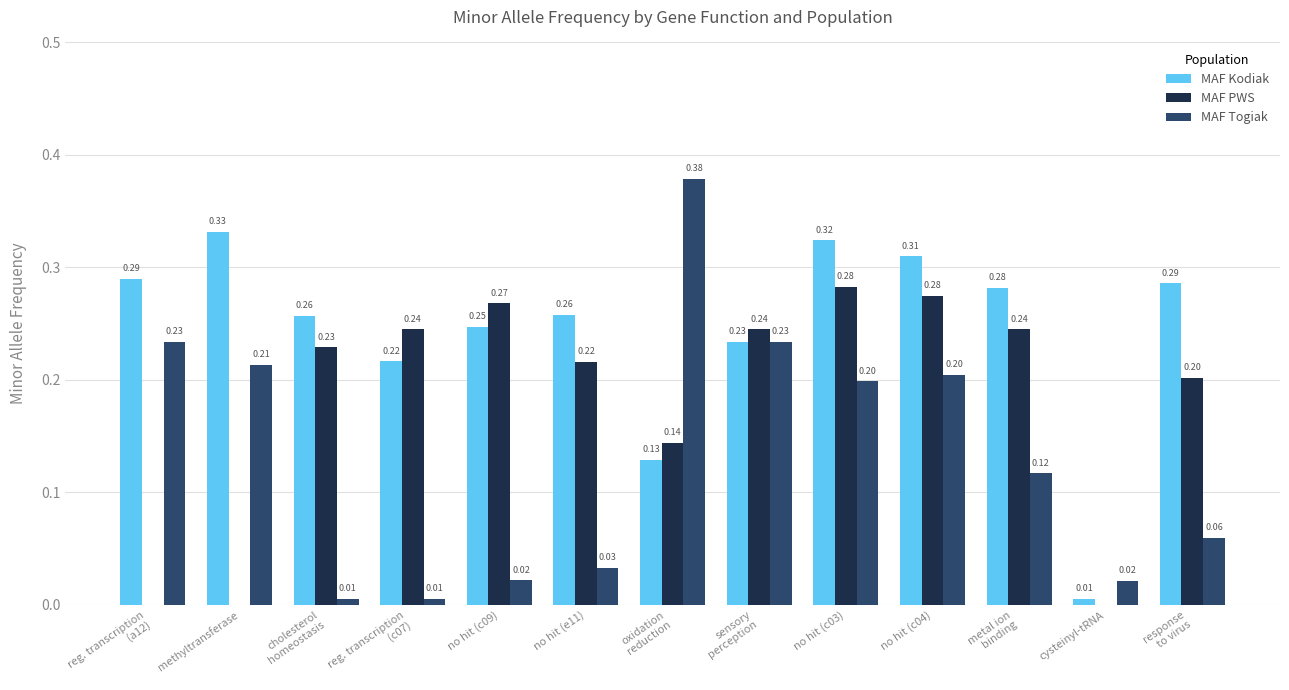

What is the spread (max minus min) of values at reg. transcription
(c07)?

0.2